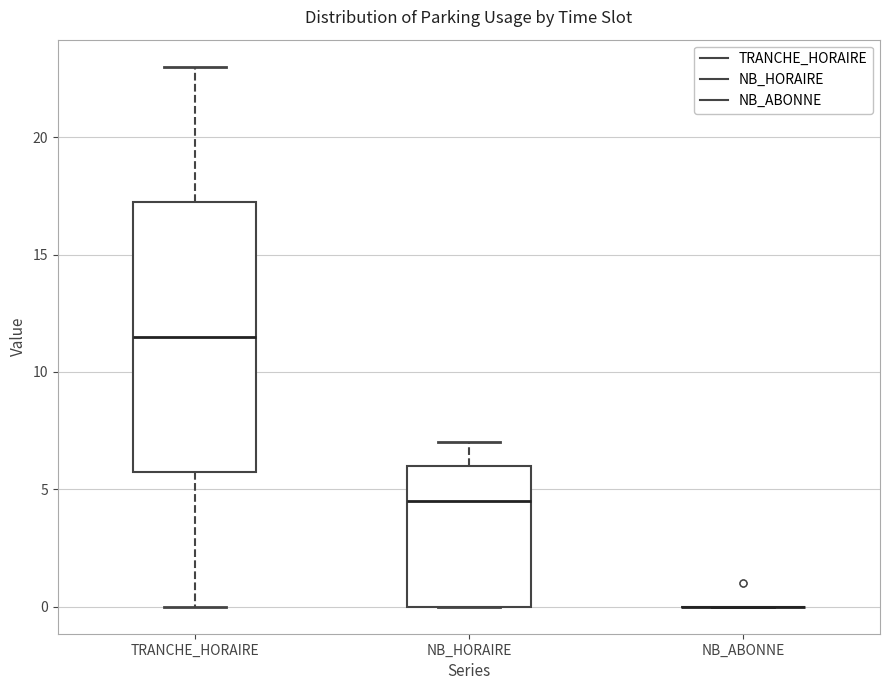

Where is the lower edge of the box for NB_HORAIRE on the y-axis? The values are not printed on the chart, so give them approximately, as read against the axis.

0.0